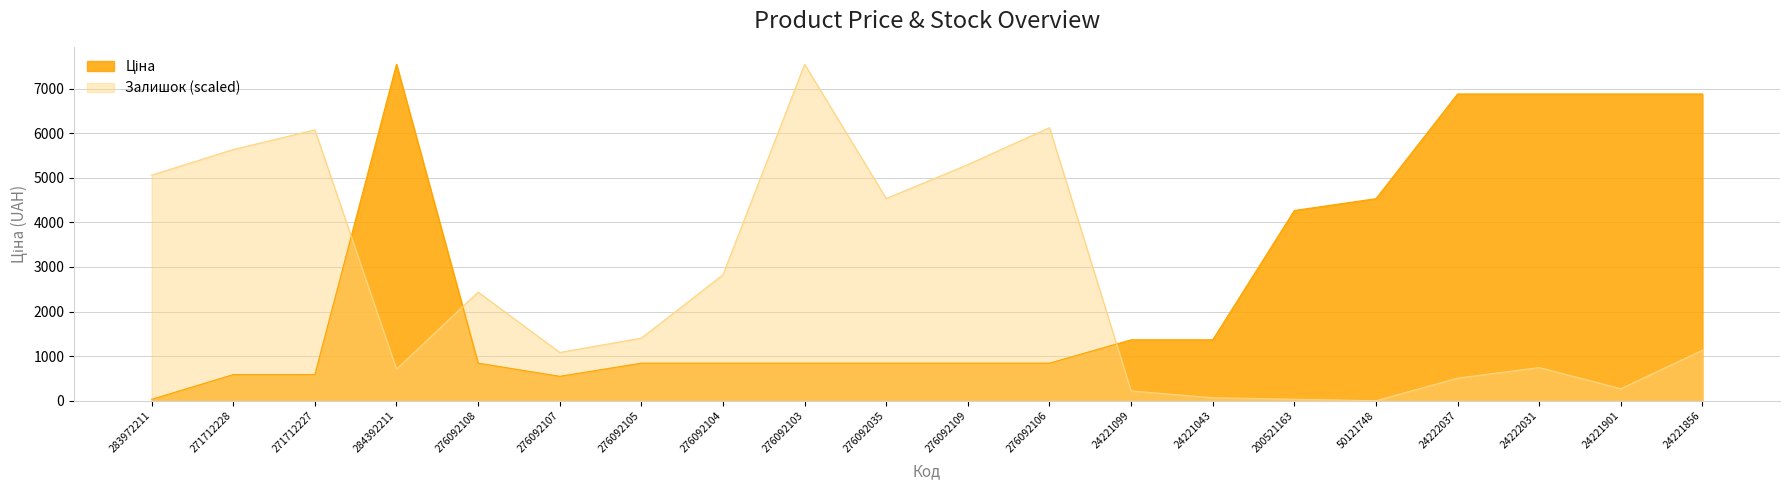

What is the difference between the maximum and minimum values in the Ціна series?

7513.8